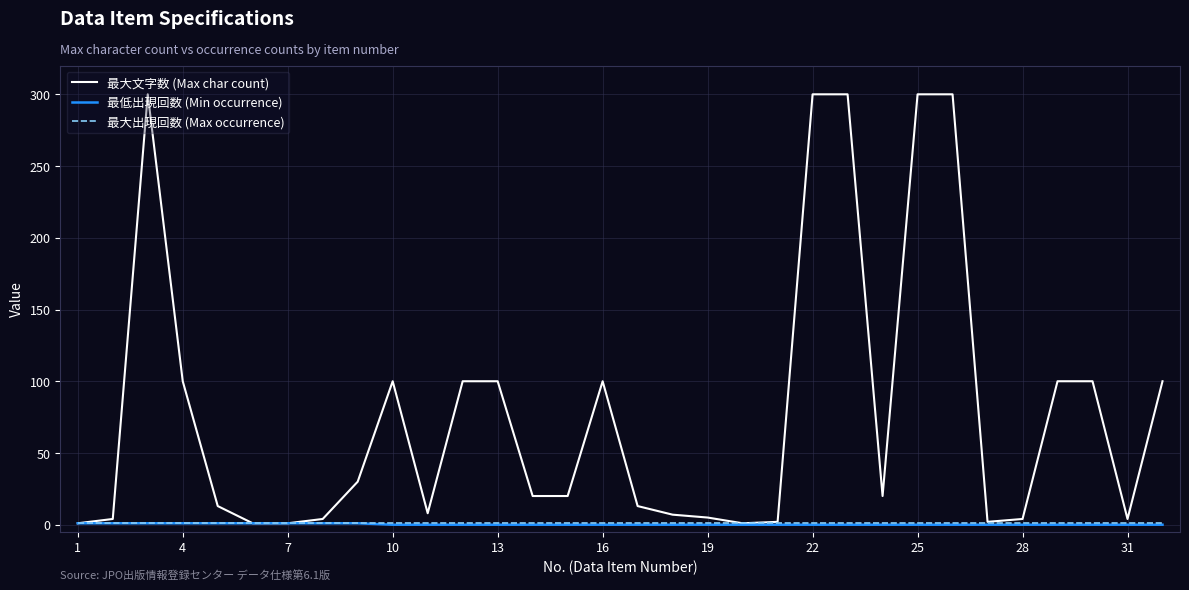

Which series has the largest total across all categories?

最大文字数 (Max char count)